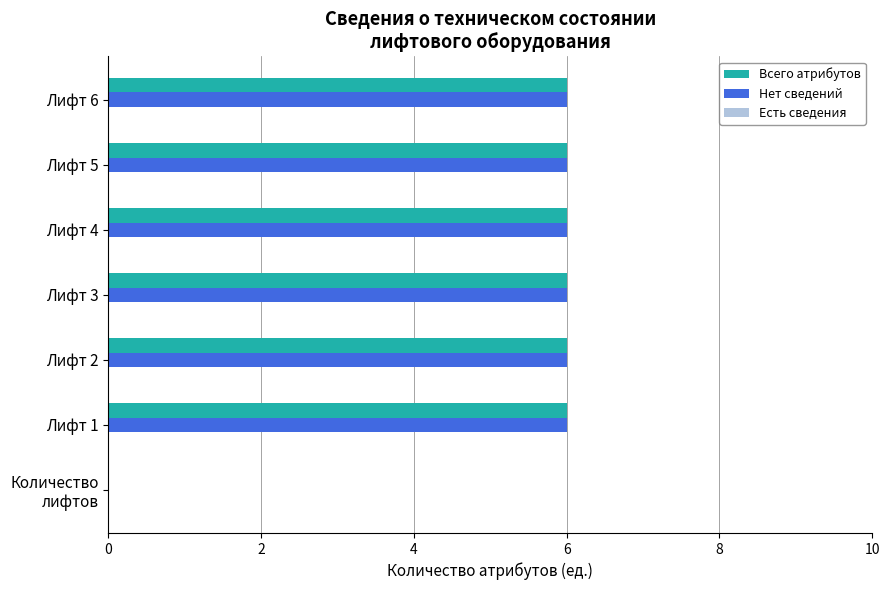

What is the sum of all Нет сведений values?

36